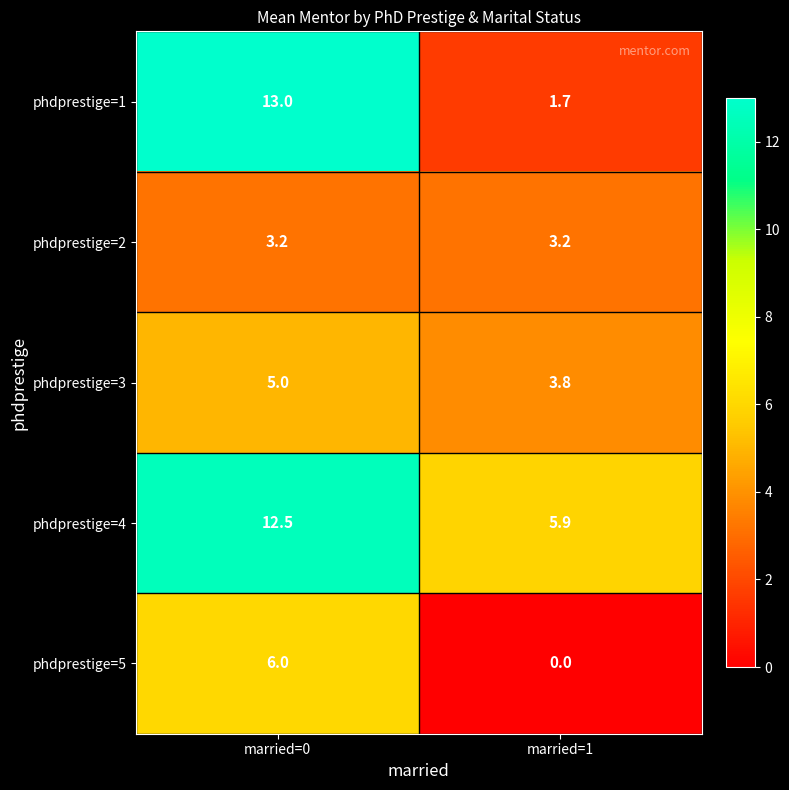

What is the difference between the highest and lowest values at married=1?

5.9